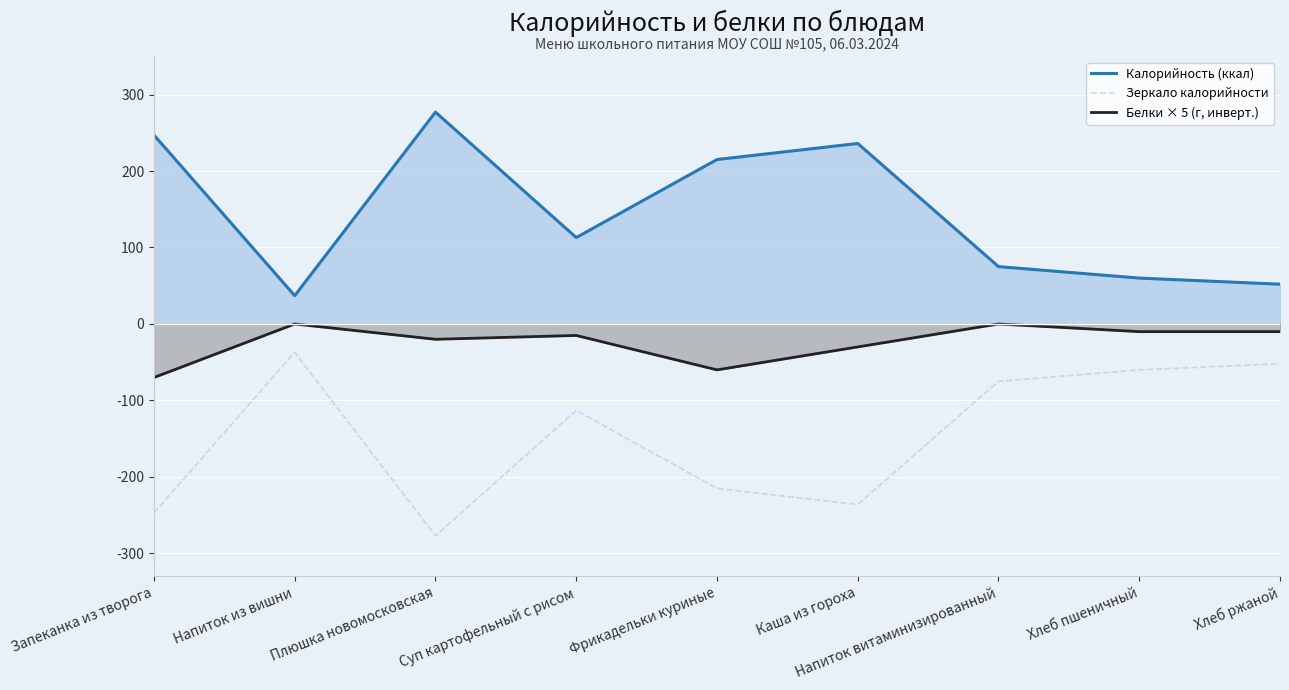

Reading right to left, list all the values displayed in this chart.

Калорийность (ккал): Хлеб ржаной=52	Хлеб пшеничный=60	Напиток витаминизированный=75	Каша из гороха=236	Фрикадельки куриные=215	Суп картофельный с рисом=113	Плюшка новомосковская=277	Напиток из вишни=37	Запеканка из творога=247
Зеркало калорийности: Хлеб ржаной=-52	Хлеб пшеничный=-60	Напиток витаминизированный=-75	Каша из гороха=-236	Фрикадельки куриные=-215	Суп картофельный с рисом=-113	Плюшка новомосковская=-277	Напиток из вишни=-37	Запеканка из творога=-247
Белки × 5 (г, инверт.): Хлеб ржаной=-10	Хлеб пшеничный=-10	Напиток витаминизированный=0	Каша из гороха=-30	Фрикадельки куриные=-60	Суп картофельный с рисом=-15	Плюшка новомосковская=-20	Напиток из вишни=0	Запеканка из творога=-70